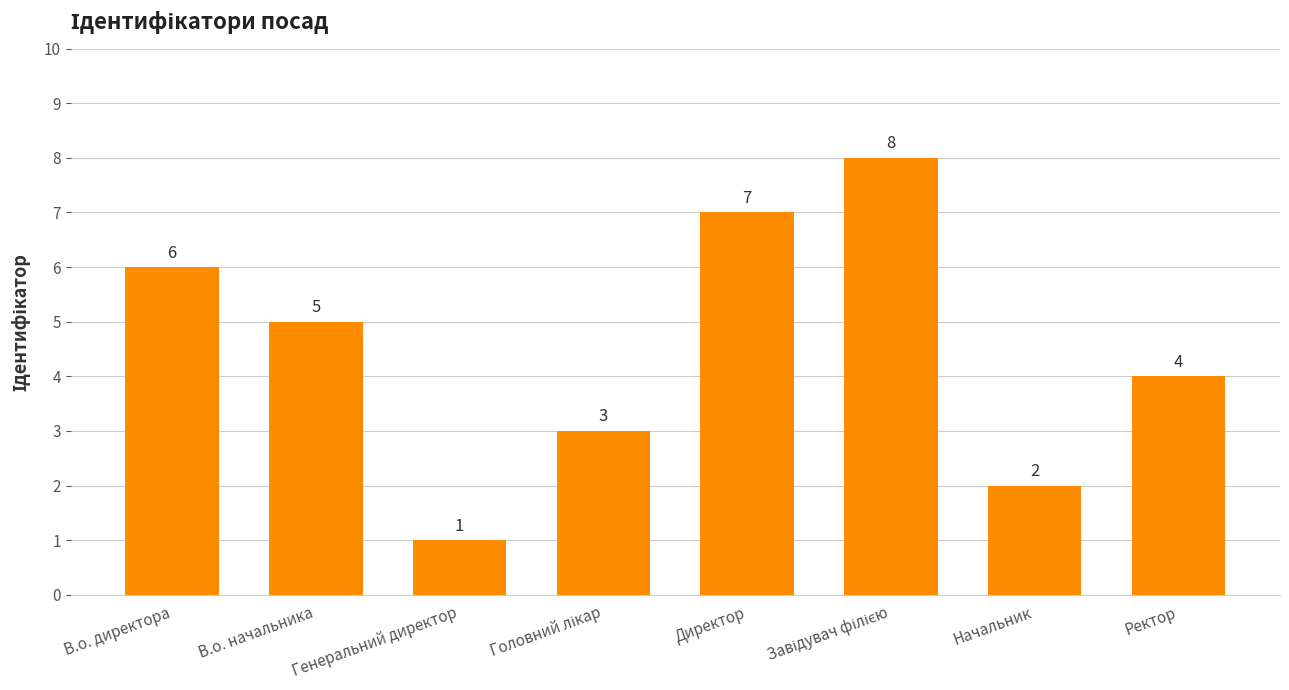

What is the label of the 1st bar from the right?

Ректор